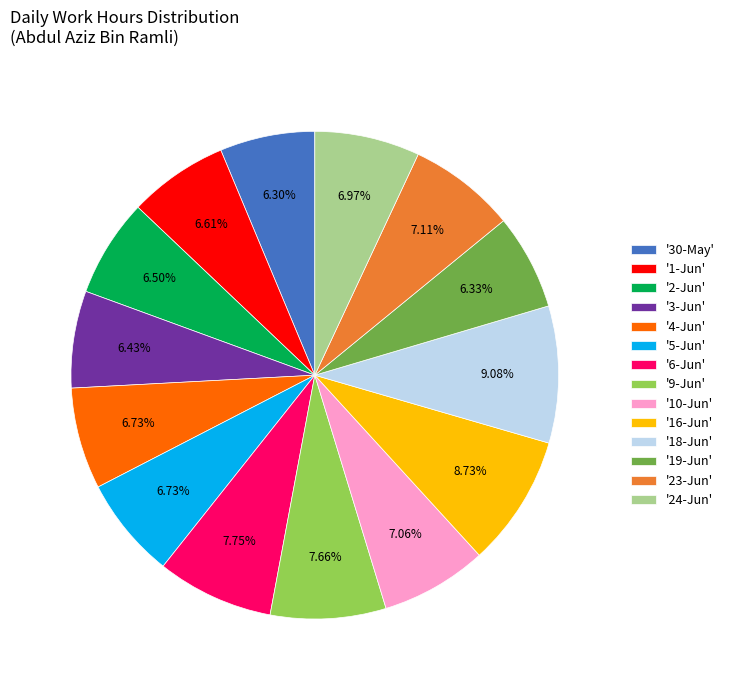

Does any single category account for the majority?

No